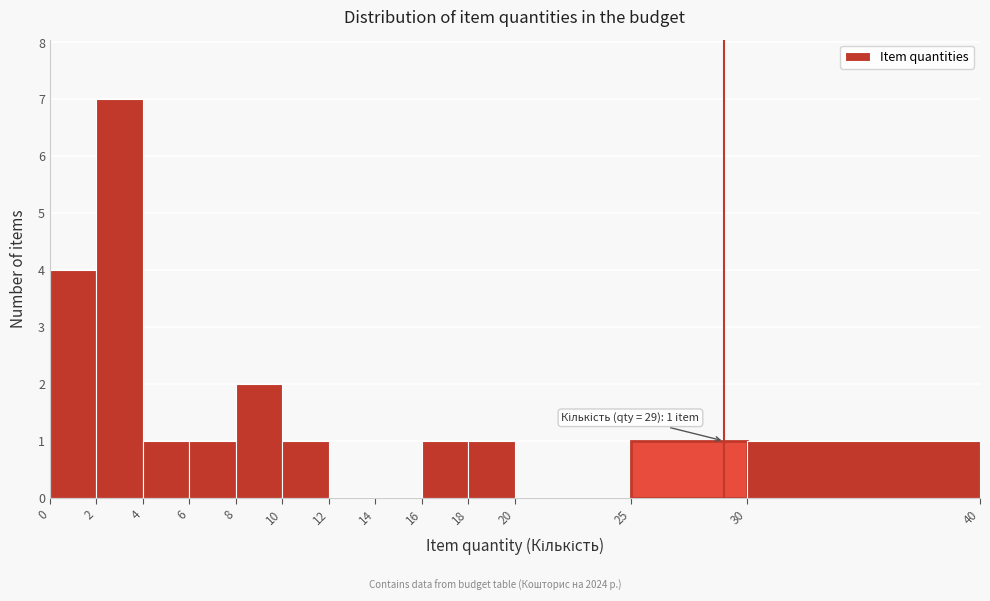

Which range on the x-axis has the tallest bar?

2 to 4